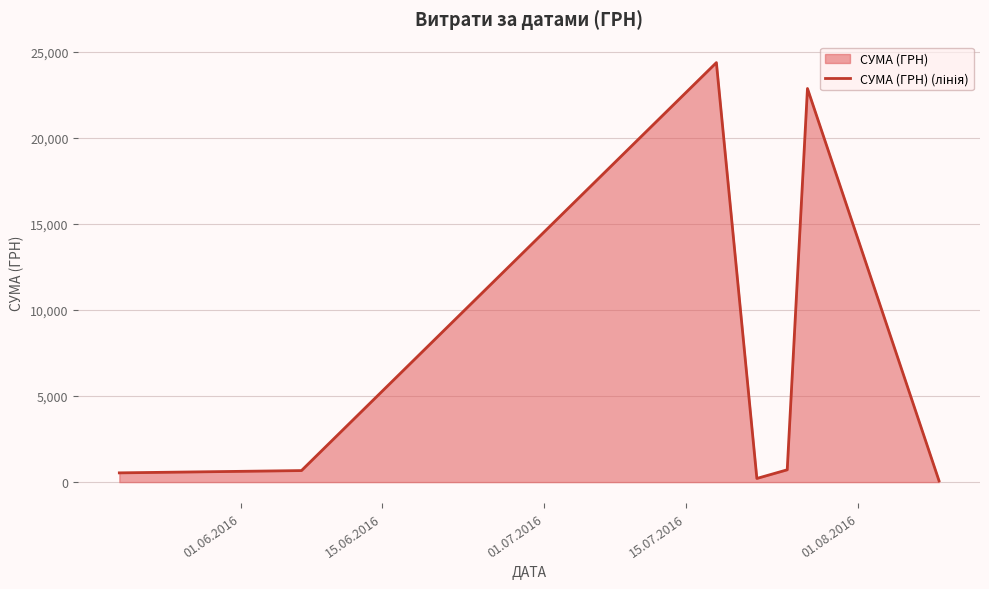

What is the difference between the maximum and minimum values?

24291.6